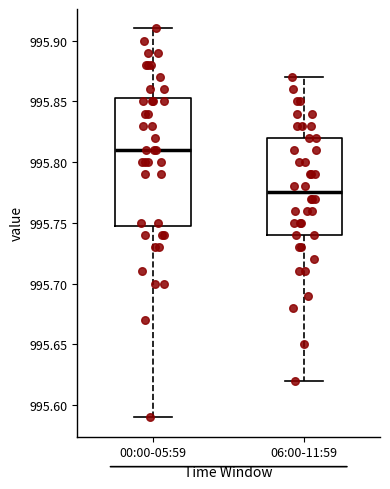

Which box has the highest median line?

00:00-05:59